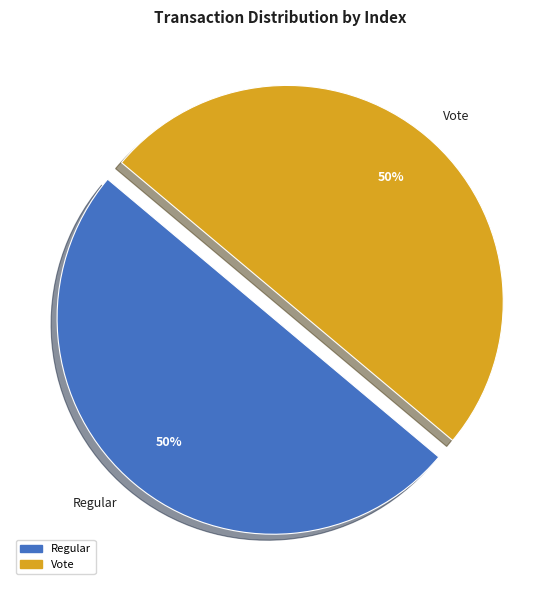

What is the ratio of the value at Regular to the value at Vote?

1.0